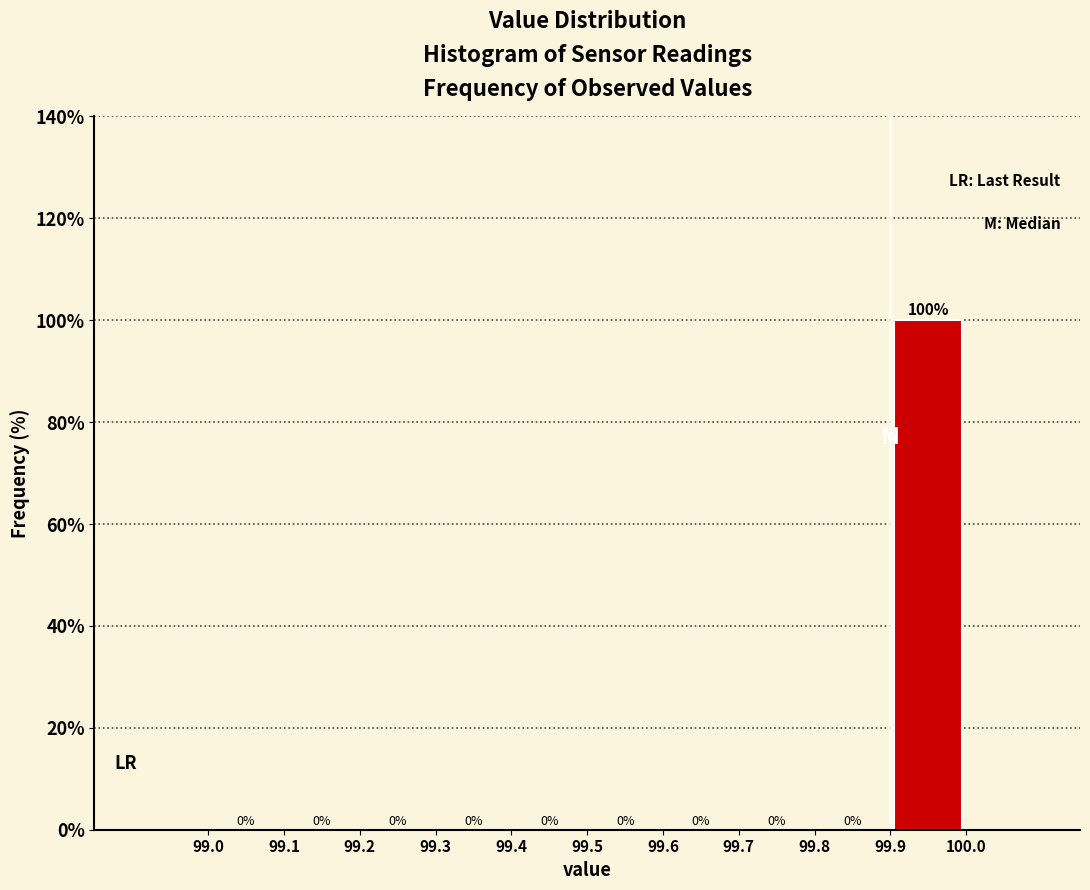

Which range on the x-axis has the tallest bar?

99.9 to 100.0